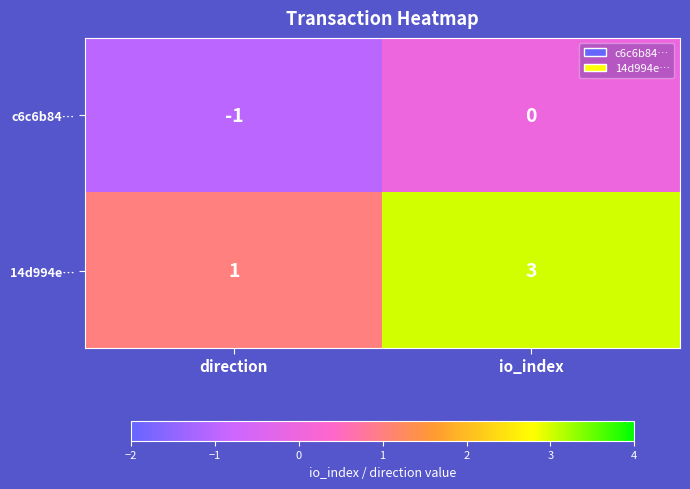

Which series has the largest total across all categories?

14d994e…